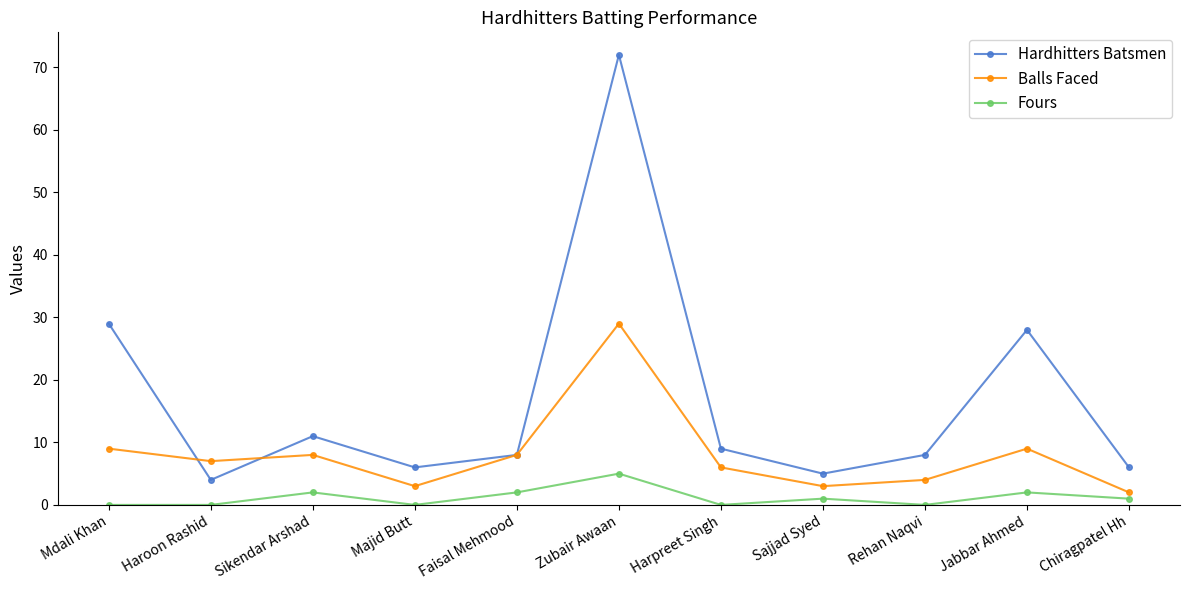

What is the difference between the second highest and minimum values in the Fours series?

2